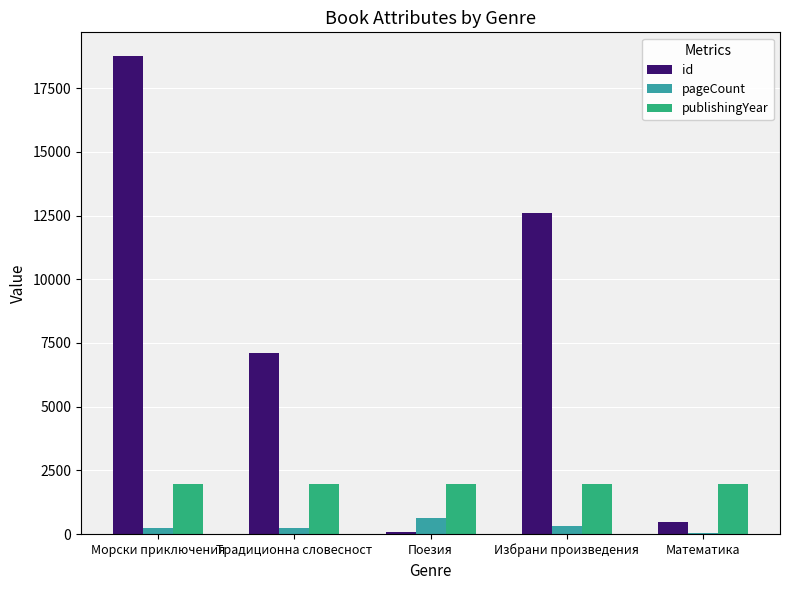

Which series changed the most between Традиционна словесност and Избрани произведения?

id